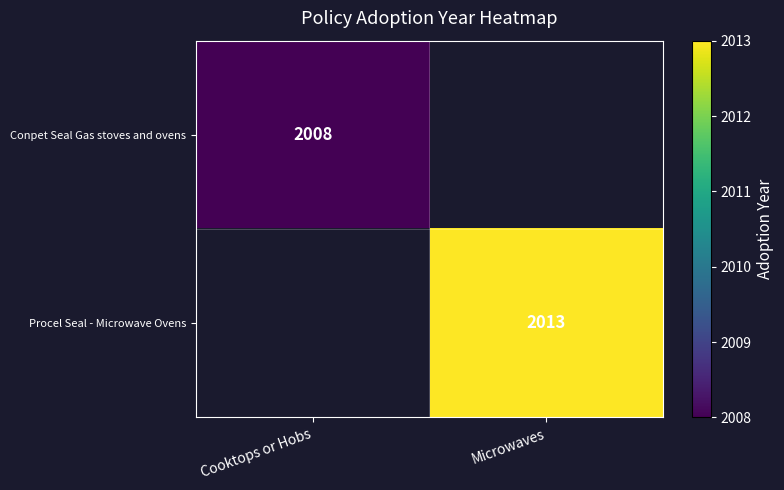

Which category has the lowest value across all series?

Cooktops or Hobs